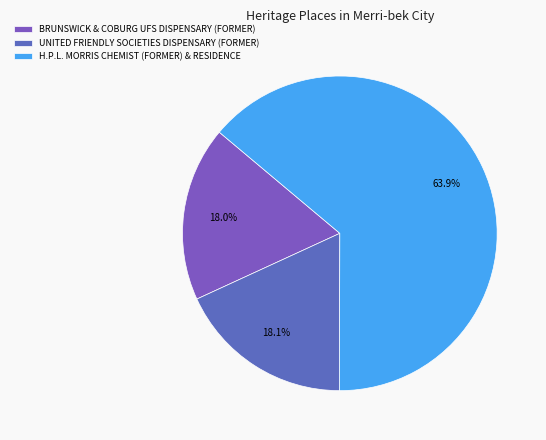

Which slice is the largest?

H.P.L. MORRIS CHEMIST (FORMER) & RESIDENCE